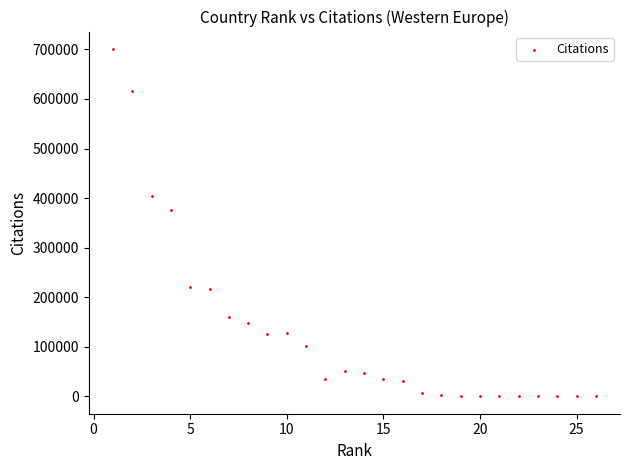

What Y value in the scatter plot is closest to 350510?

375812